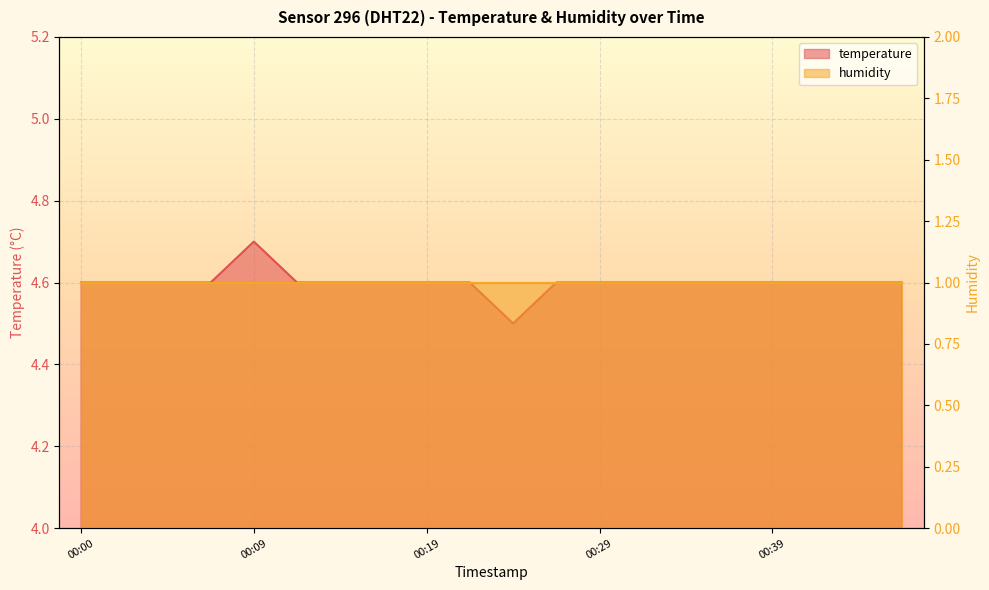

Rank the categories by value from highest to lowest.

00:09, 00:00, 00:02, 00:05, 00:07, 00:12, 00:14, 00:17, 00:19, 00:22, 00:27, 00:29, 00:31, 00:34, 00:36, 00:39, 00:41, 00:44, 00:46, 00:24